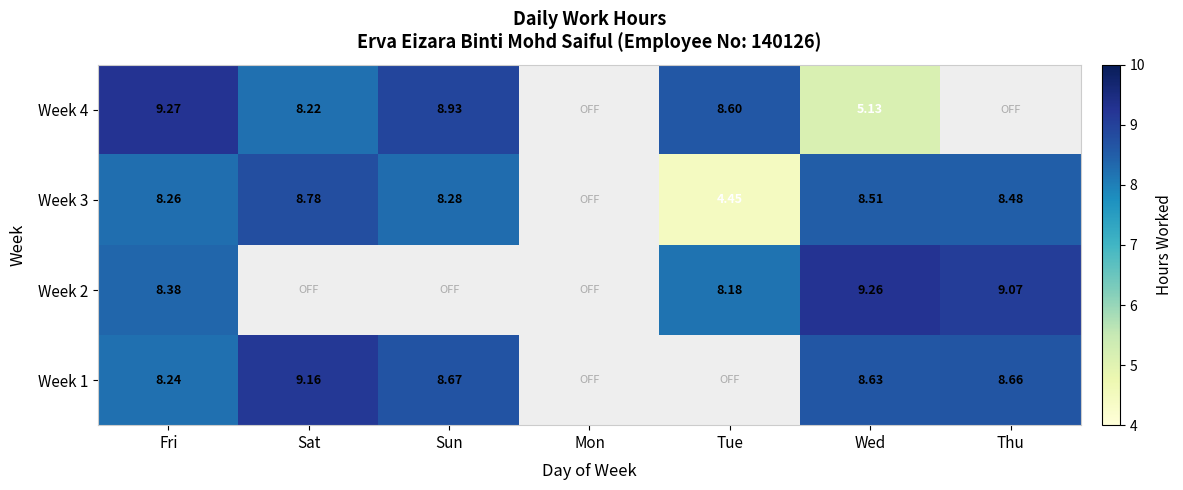

At which category does the chart reach its minimum across all series?

Tue